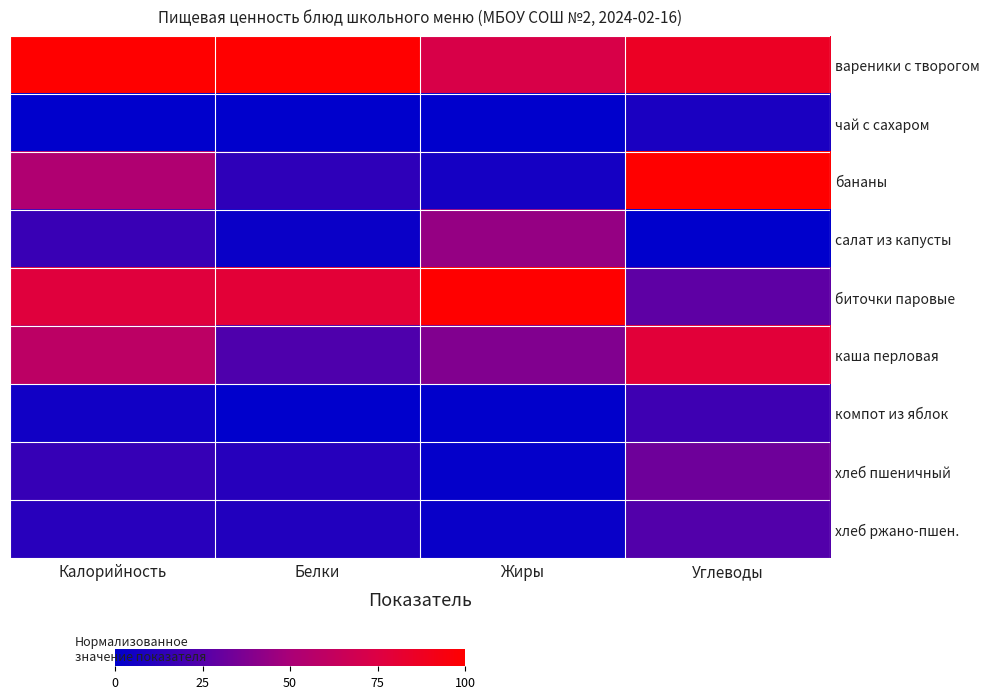

Which series changed the most between Белки and Углеводы?

бананы